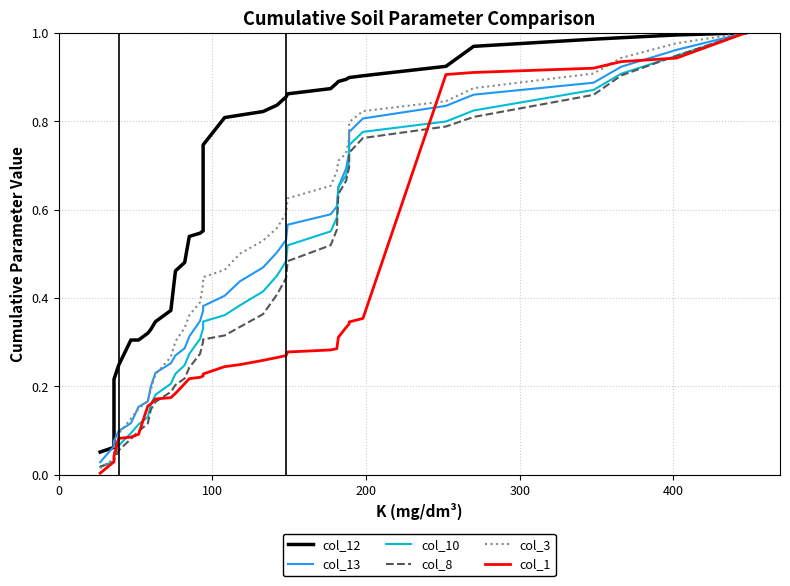

What are all the series names shown in the legend?

col_12, col_13, col_10, col_8, col_3, col_1